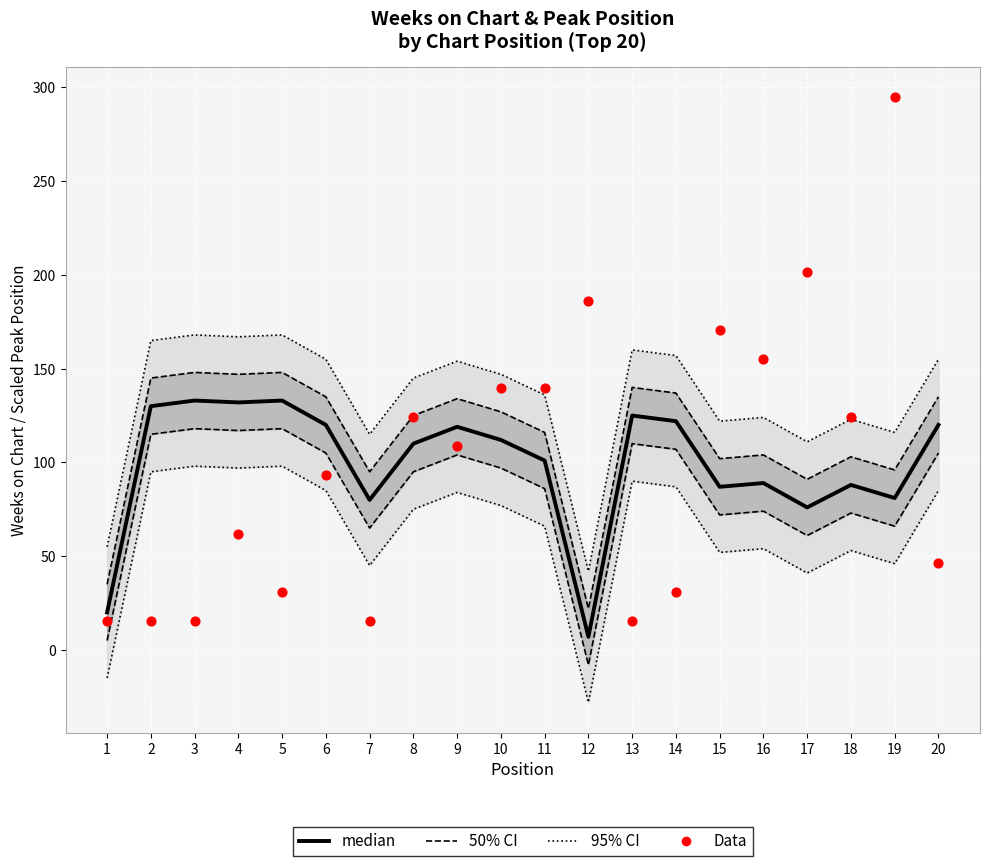

At how many categories does at least one series exceed 179?

3